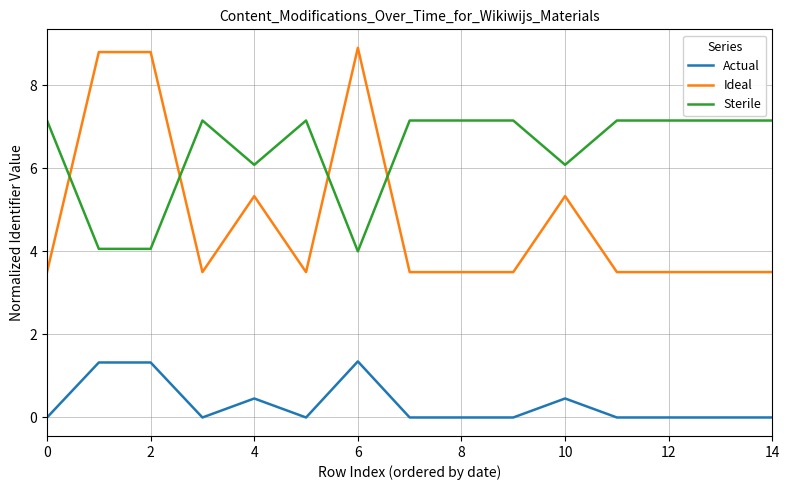

Which series has the largest total across all categories?

Sterile